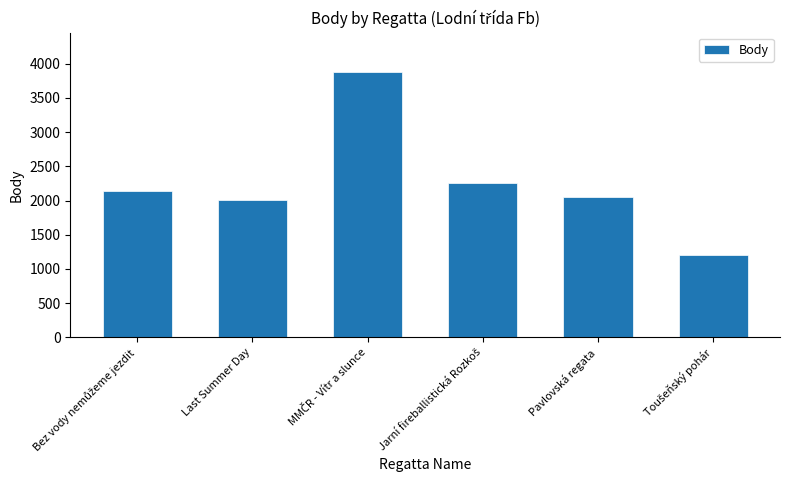

Reading left to right, list all the values displayed in this chart.

2136	2006	3874	2260	2050	1206